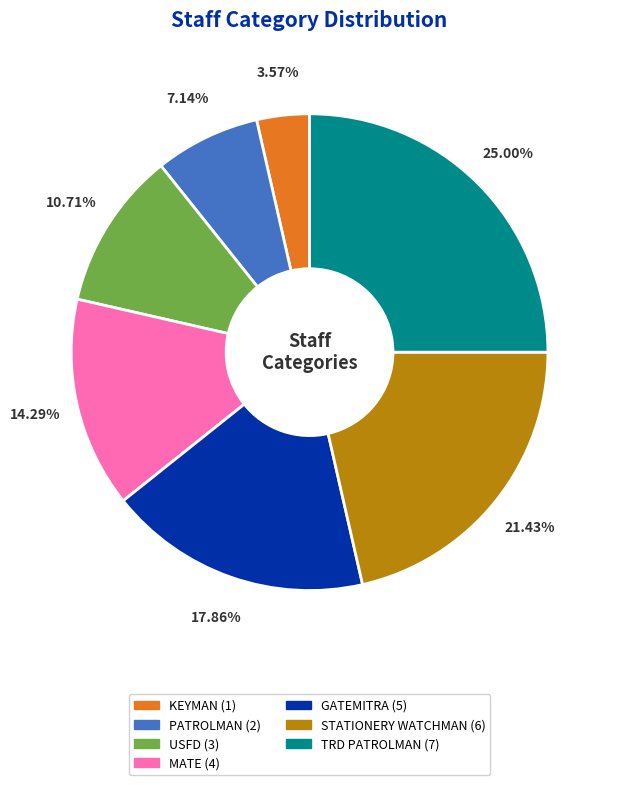

Combined, do TRD PATROLMAN and KEYMAN account for over 50%?

No